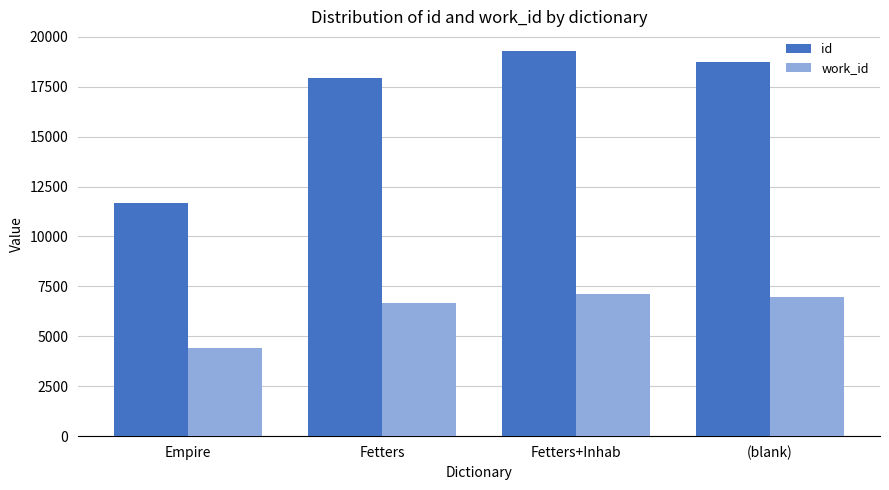

The work_id series shows 6658 at Fetters. True or false?

True